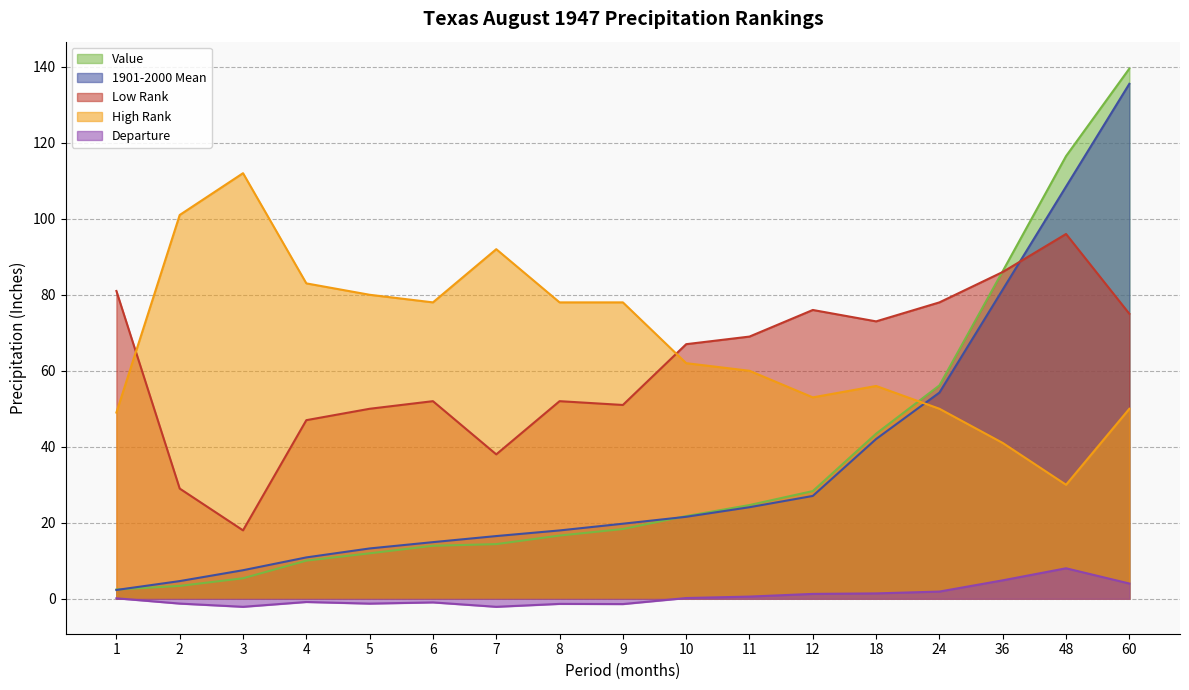

What are all the series names shown in the legend?

Value, 1901-2000 Mean, Low Rank, High Rank, Departure